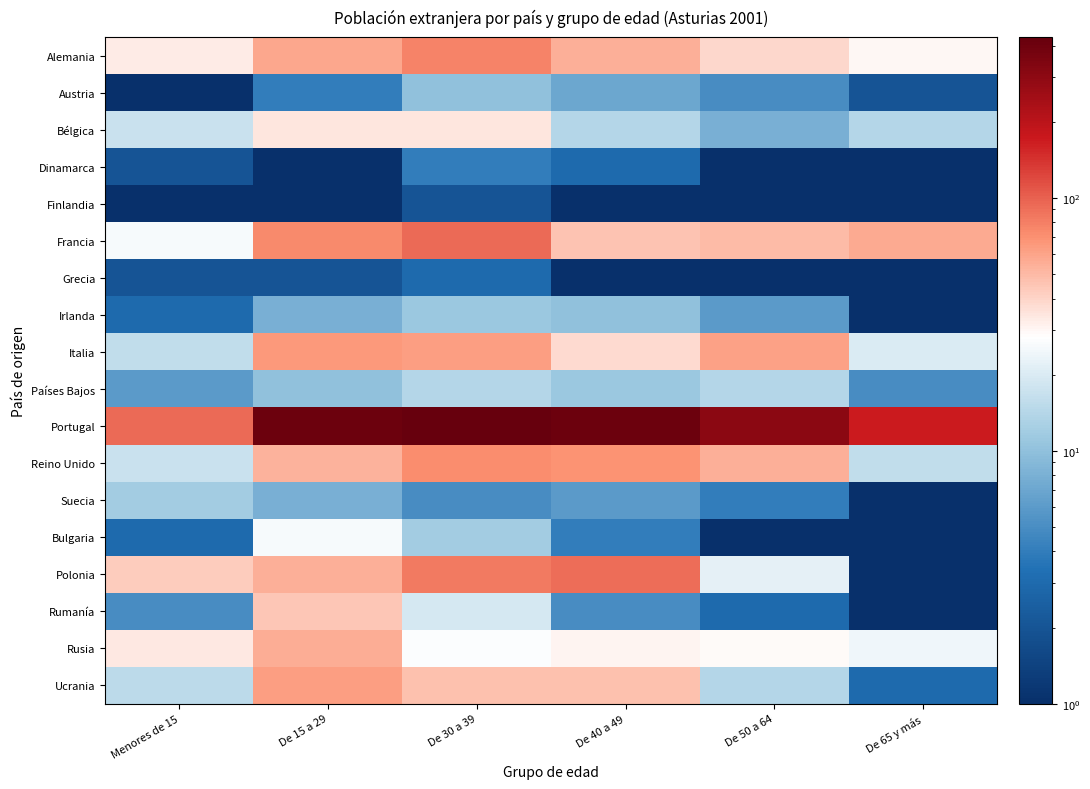

Reading left to right, transcribe all the data shown in this chart.

Alemania: Menores de 15=33.0	De 15 a 29=58.0	De 30 a 39=78.0	De 40 a 49=54.0	De 50 a 64=39.0	De 65 y más=30.0
Austria: Menores de 15=1.0	De 15 a 29=4.0	De 30 a 39=10.0	De 40 a 49=7.0	De 50 a 64=5.0	De 65 y más=2.0
Bélgica: Menores de 15=17.0	De 15 a 29=35.0	De 30 a 39=35.0	De 40 a 49=14.0	De 50 a 64=8.0	De 65 y más=14.0
Dinamarca: Menores de 15=2.0	De 15 a 29=1.0	De 30 a 39=4.0	De 40 a 49=3.0	De 50 a 64=0.0	De 65 y más=0.0
Finlandia: Menores de 15=1.0	De 15 a 29=1.0	De 30 a 39=2.0	De 40 a 49=1.0	De 50 a 64=0.0	De 65 y más=0.0
Francia: Menores de 15=26.0	De 15 a 29=74.0	De 30 a 39=93.0	De 40 a 49=46.0	De 50 a 64=49.0	De 65 y más=57.0
Grecia: Menores de 15=2.0	De 15 a 29=2.0	De 30 a 39=3.0	De 40 a 49=1.0	De 50 a 64=1.0	De 65 y más=0.0
Irlanda: Menores de 15=3.0	De 15 a 29=8.0	De 30 a 39=11.0	De 40 a 49=10.0	De 50 a 64=6.0	De 65 y más=0.0
Italia: Menores de 15=16.0	De 15 a 29=65.0	De 30 a 39=63.0	De 40 a 49=38.0	De 50 a 64=61.0	De 65 y más=20.0
Países Bajos: Menores de 15=6.0	De 15 a 29=10.0	De 30 a 39=14.0	De 40 a 49=11.0	De 50 a 64=14.0	De 65 y más=5.0
Portugal: Menores de 15=94.0	De 15 a 29=408.0	De 30 a 39=432.0	De 40 a 49=411.0	De 50 a 64=304.0	De 65 y más=169.0
Reino Unido: Menores de 15=17.0	De 15 a 29=53.0	De 30 a 39=73.0	De 40 a 49=68.0	De 50 a 64=54.0	De 65 y más=16.0
Suecia: Menores de 15=12.0	De 15 a 29=8.0	De 30 a 39=5.0	De 40 a 49=6.0	De 50 a 64=4.0	De 65 y más=0.0
Bulgaria: Menores de 15=3.0	De 15 a 29=26.0	De 30 a 39=12.0	De 40 a 49=4.0	De 50 a 64=1.0	De 65 y más=0.0
Polonia: Menores de 15=43.0	De 15 a 29=54.0	De 30 a 39=84.0	De 40 a 49=91.0	De 50 a 64=22.0	De 65 y más=1.0
Rumanía: Menores de 15=5.0	De 15 a 29=45.0	De 30 a 39=19.0	De 40 a 49=5.0	De 50 a 64=3.0	De 65 y más=0.0
Rusia: Menores de 15=34.0	De 15 a 29=55.0	De 30 a 39=27.0	De 40 a 49=31.0	De 50 a 64=29.0	De 65 y más=24.0
Ucrania: Menores de 15=15.0	De 15 a 29=62.0	De 30 a 39=47.0	De 40 a 49=47.0	De 50 a 64=14.0	De 65 y más=3.0